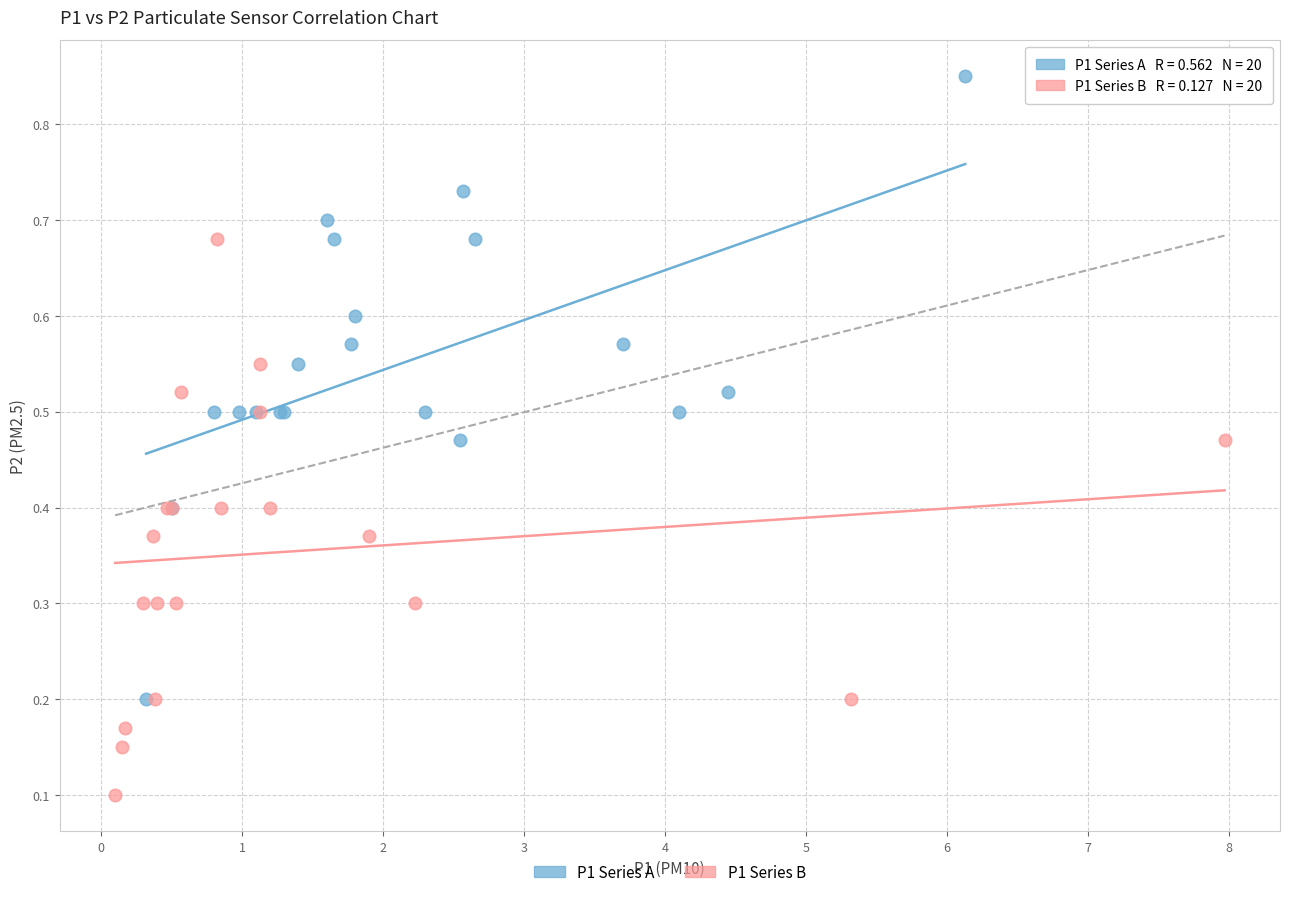

What are all the series names shown in the legend?

P1 Series A, P1 Series B